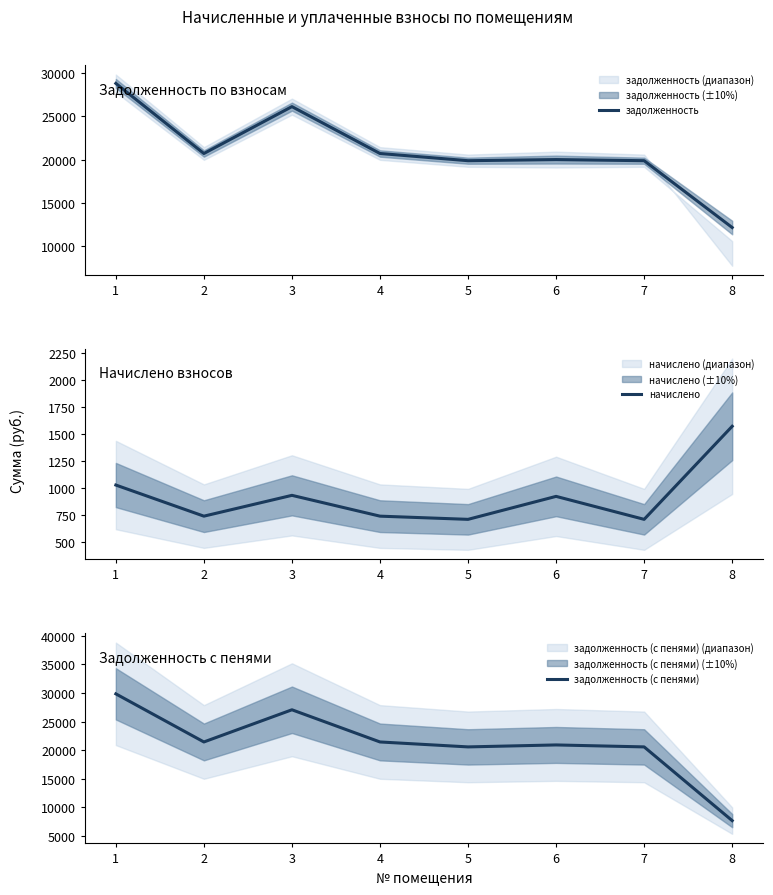

Which label corresponds to the smallest value in the chart?

5